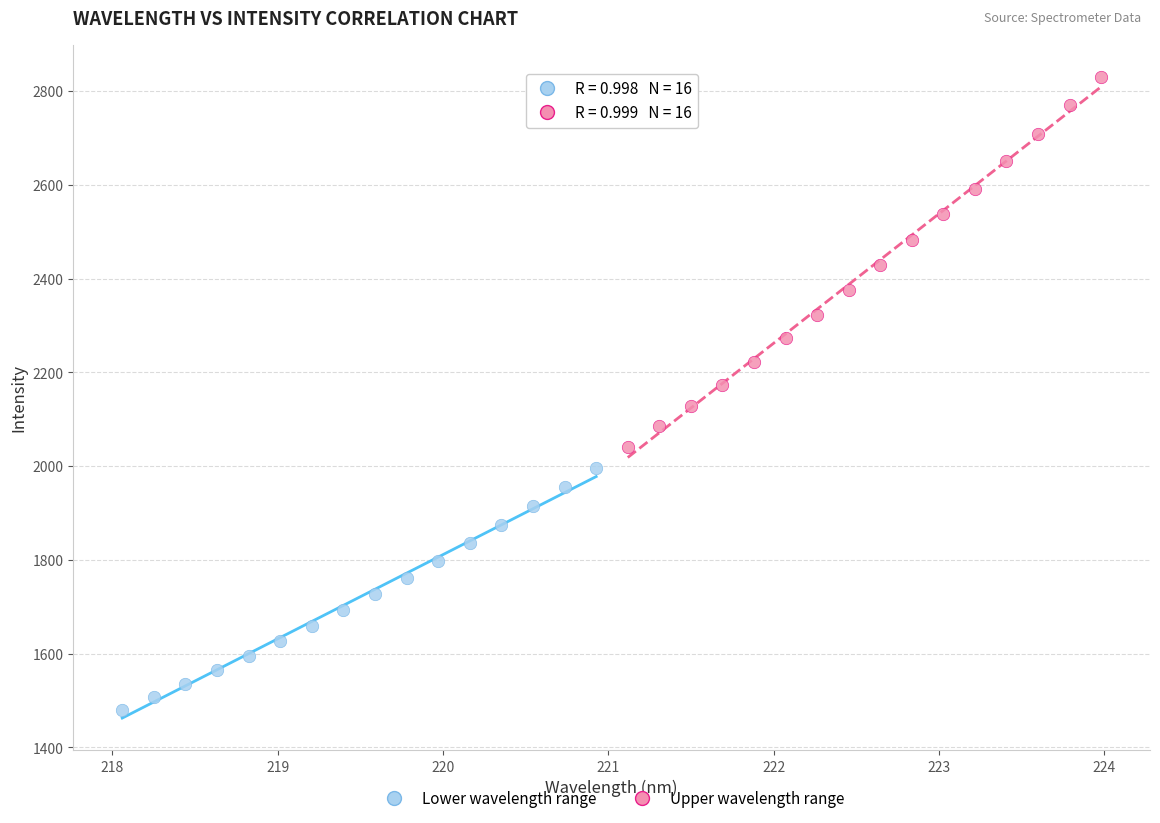

Which series has the largest Y range (max minus min)?

Upper wavelength range